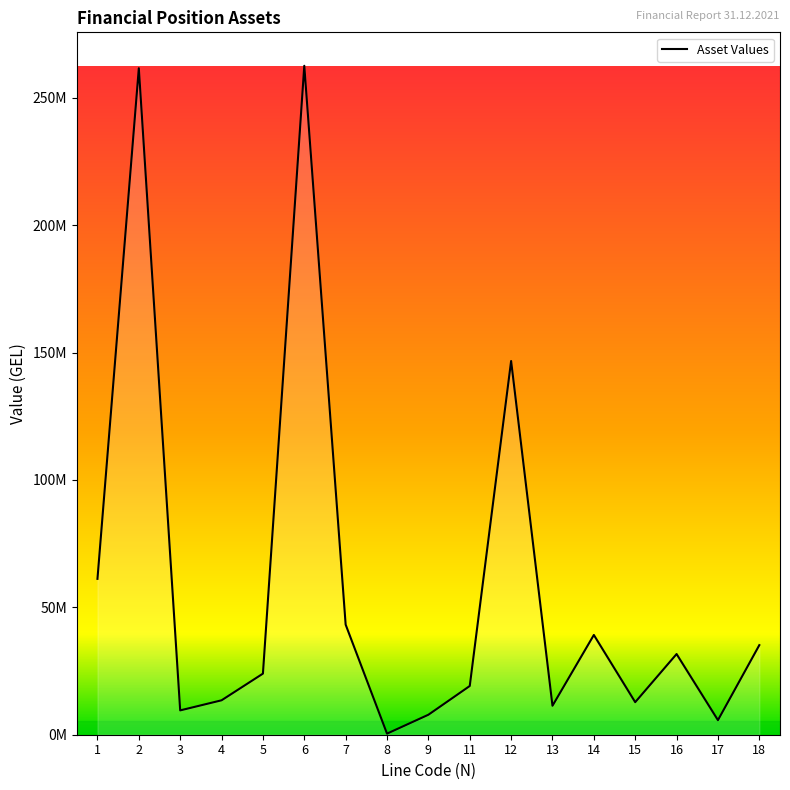

Is this an area chart (filled region under the line)?

Yes